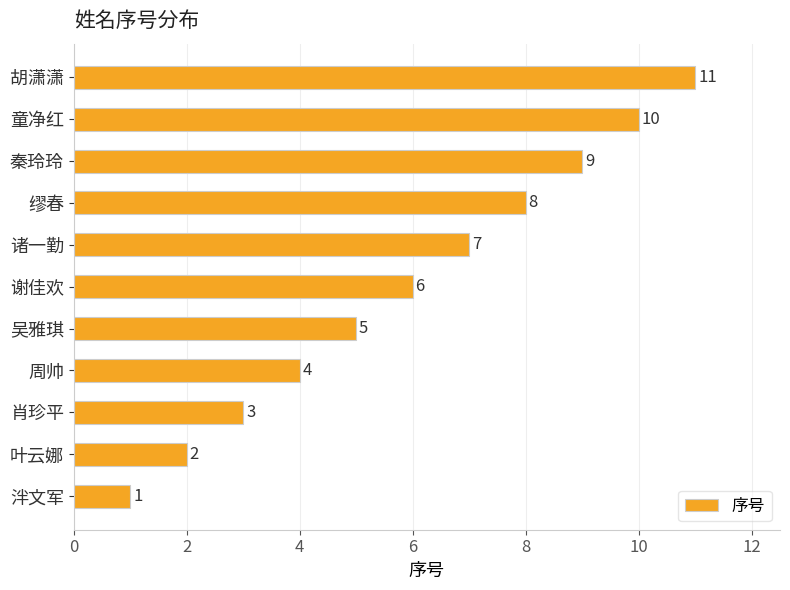

The value at 童净红 is 16. True or false?

False